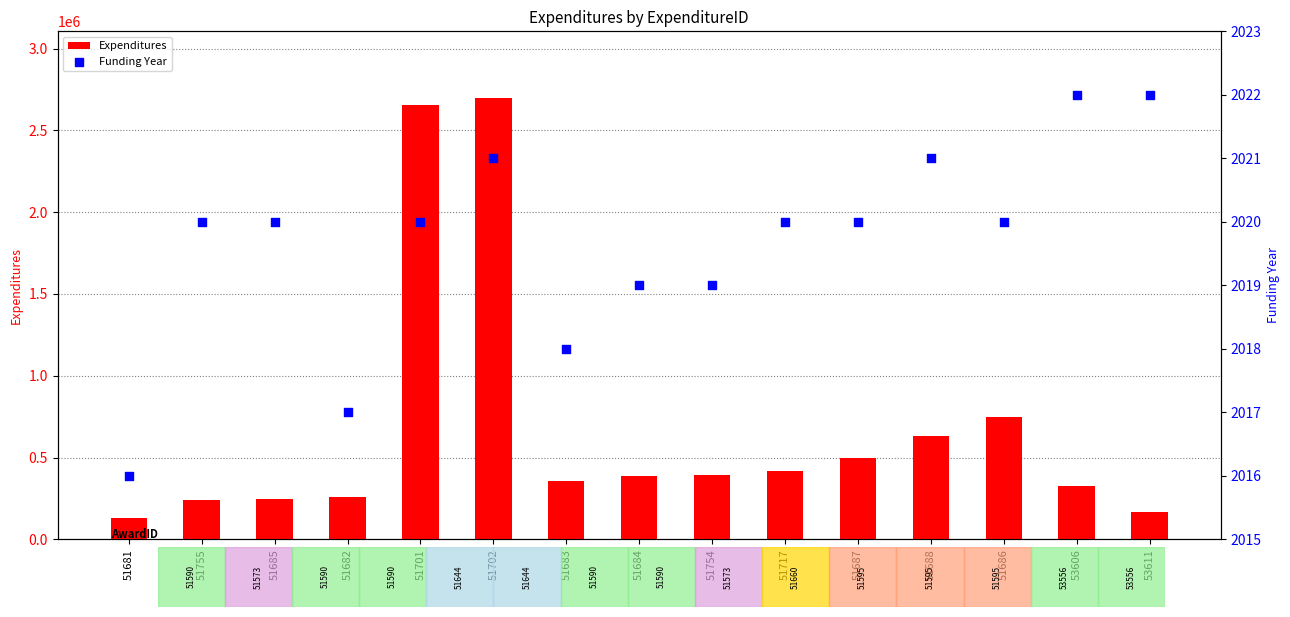

Which series reaches the minimum Y coordinate?

Funding Year